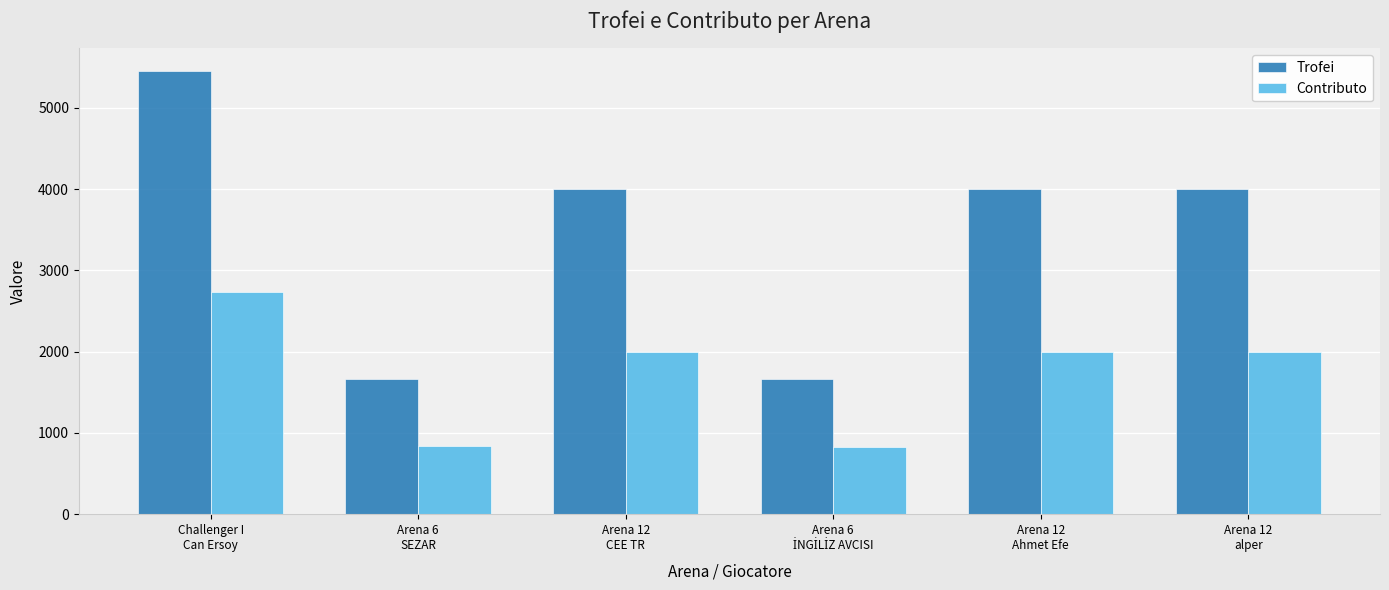

The value of Contributo at Arena 6
SEZAR is 409. True or false?

False